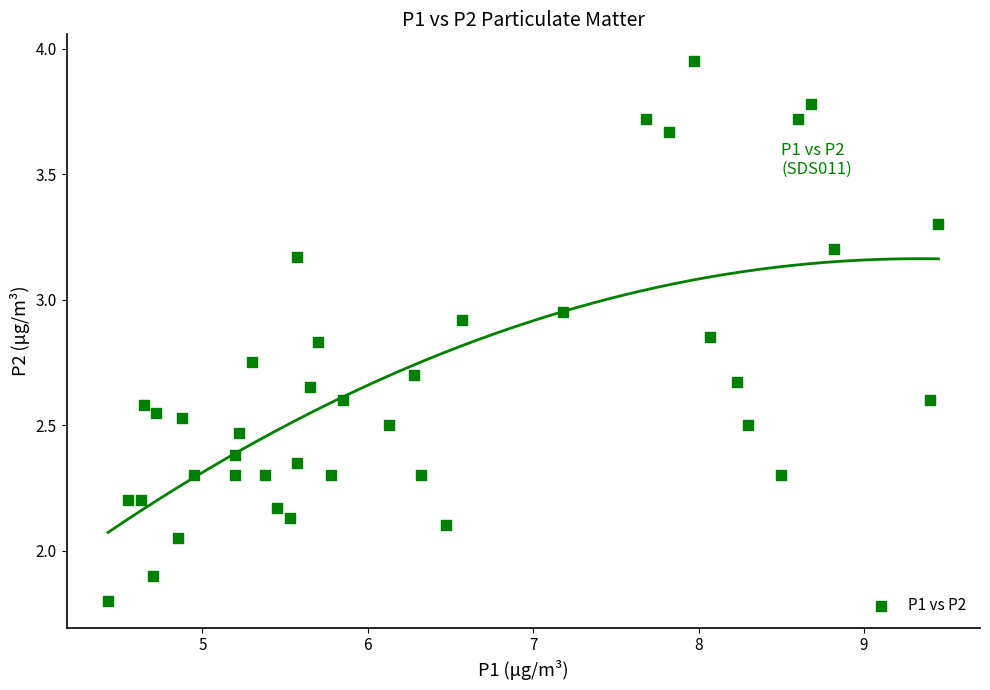

What is the range of X values (max minus min)?

5.0